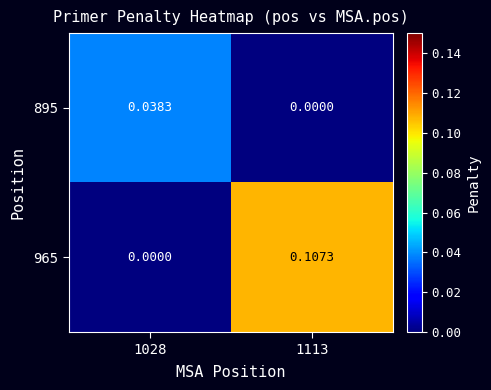

How many data points in 895 are above 0?

1